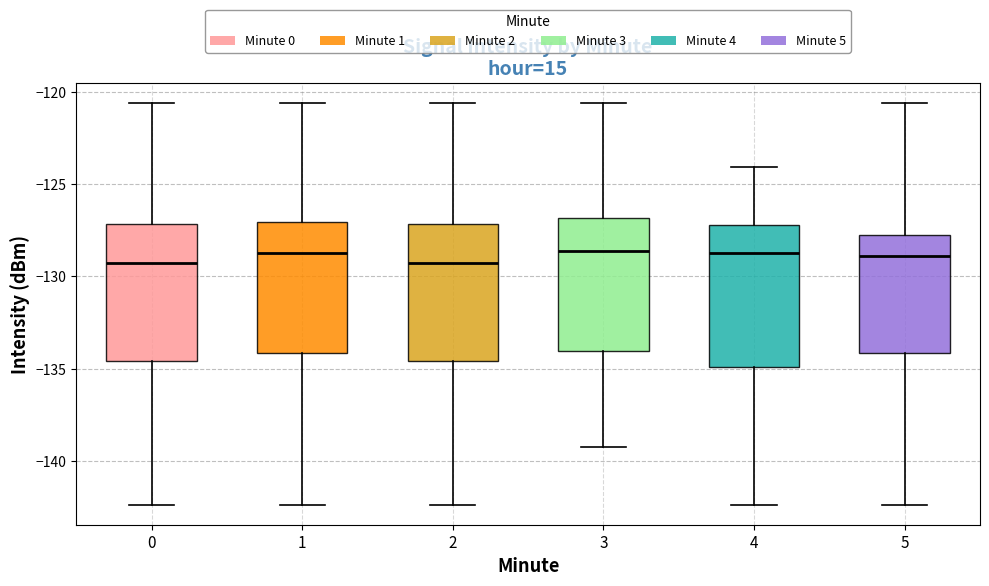

Where is the lower edge of the box at x = 3 on the y-axis? The values are not printed on the chart, so give them approximately, as read against the axis.

-134.0